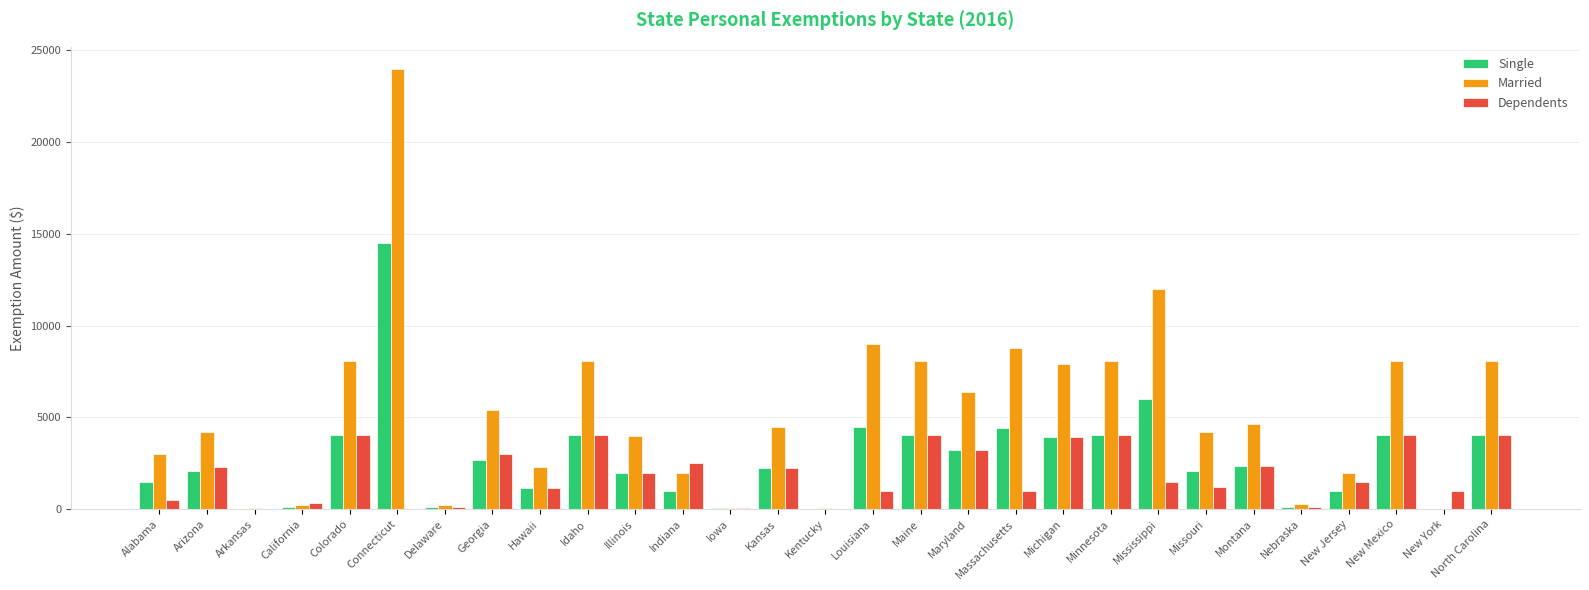

What is the sum of the Dependents values at Minnesota and Kansas?

6300